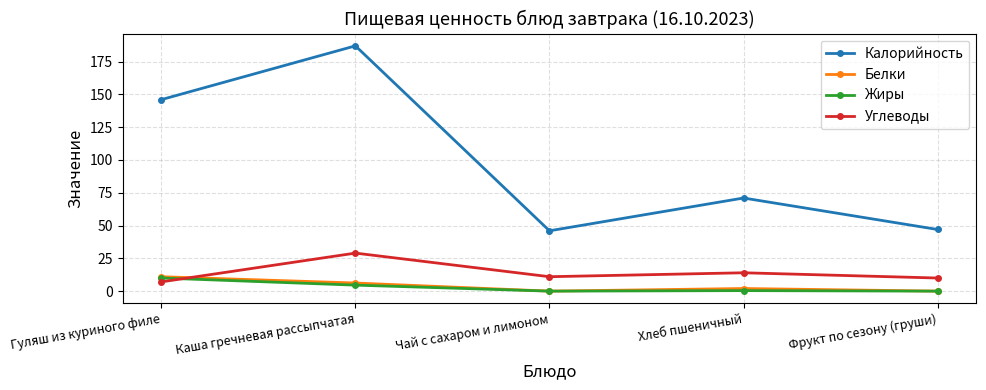

Which series has the largest total across all categories?

Калорийность